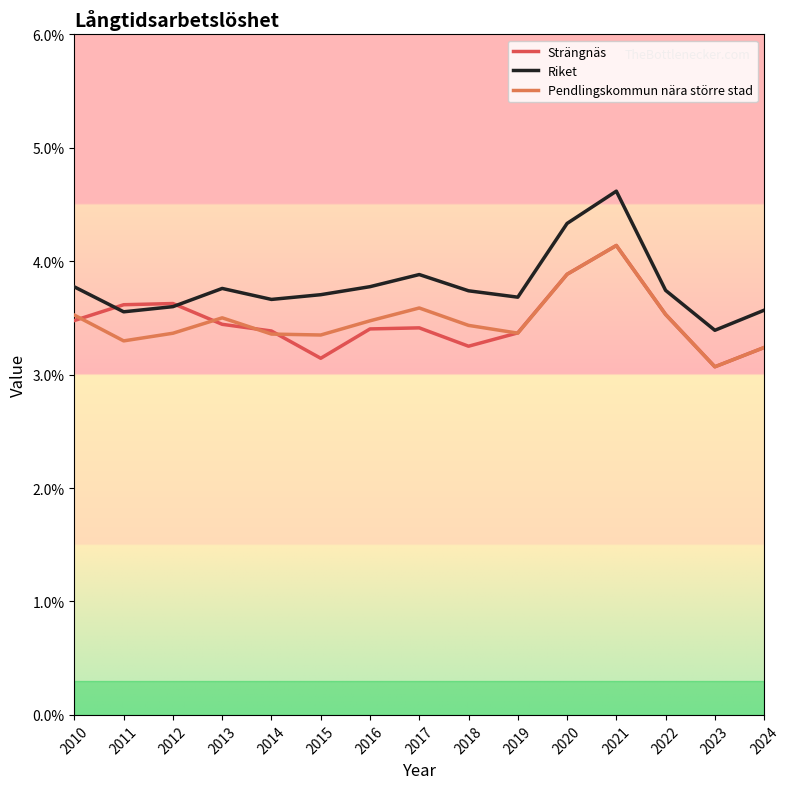

What are all the series names shown in the legend?

Strängnäs, Riket, Pendlingskommun nära större stad